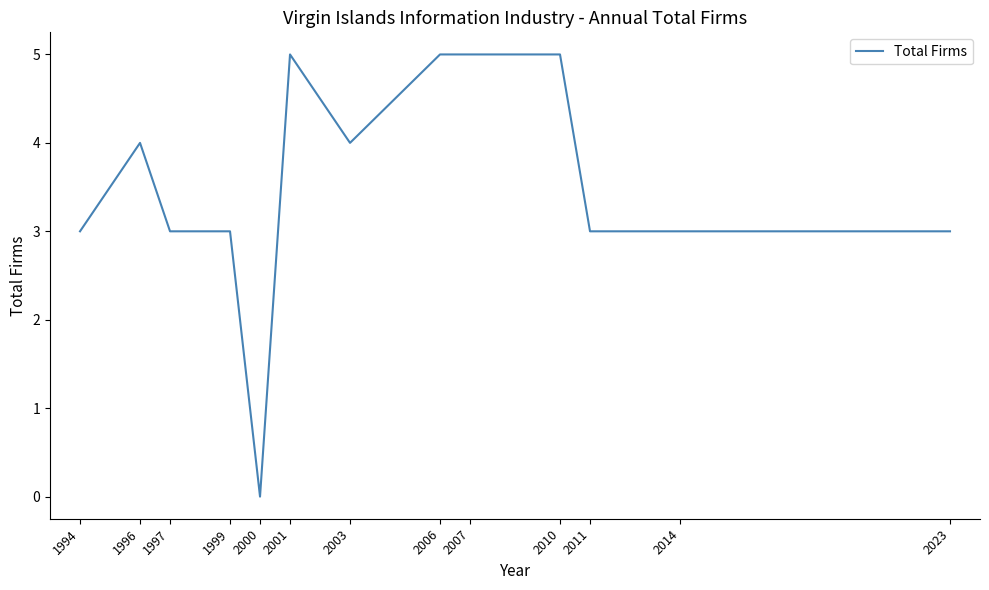

Between 2010 and 1999, which is larger?

2010